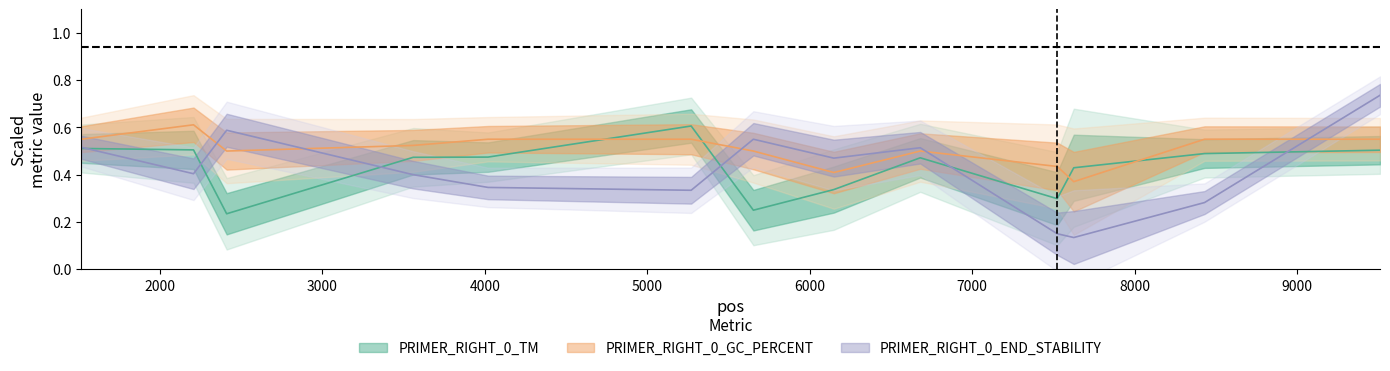

What is the total value across all series at 7625?

0.9